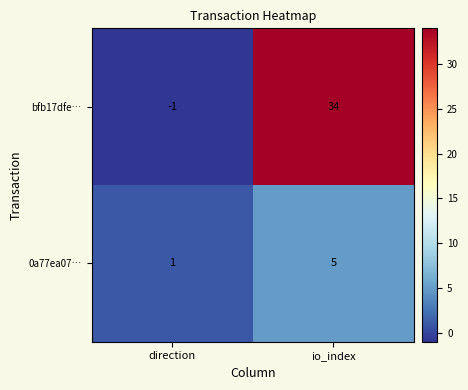

What is the spread (max minus min) of values at direction?

2